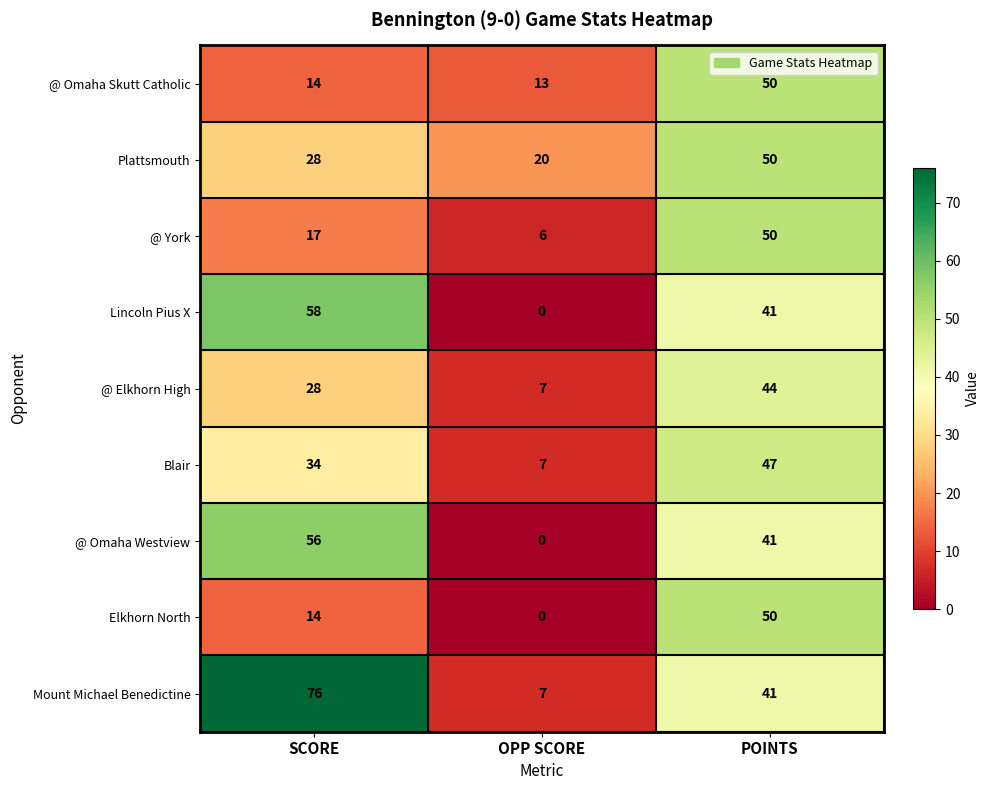

Is it true that Blair equals 7 at OPP SCORE?

True